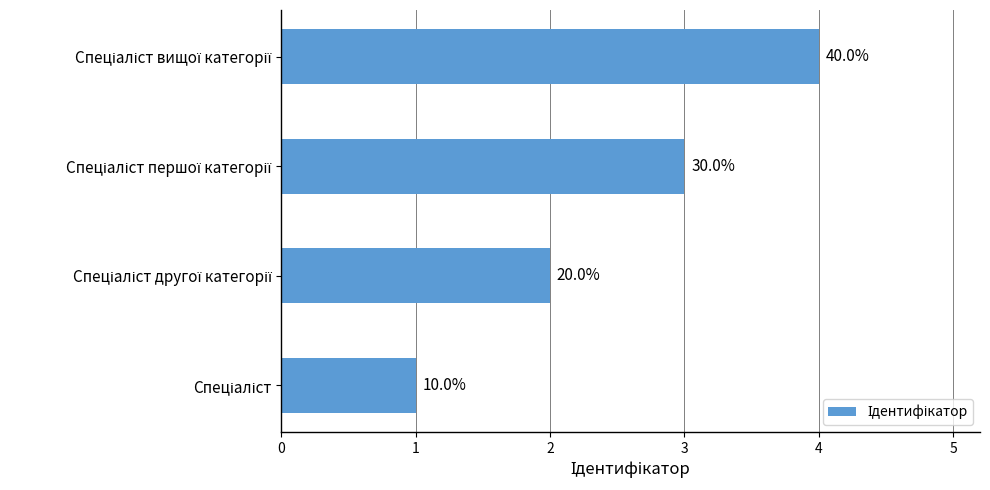

How many bars are there in total?

4